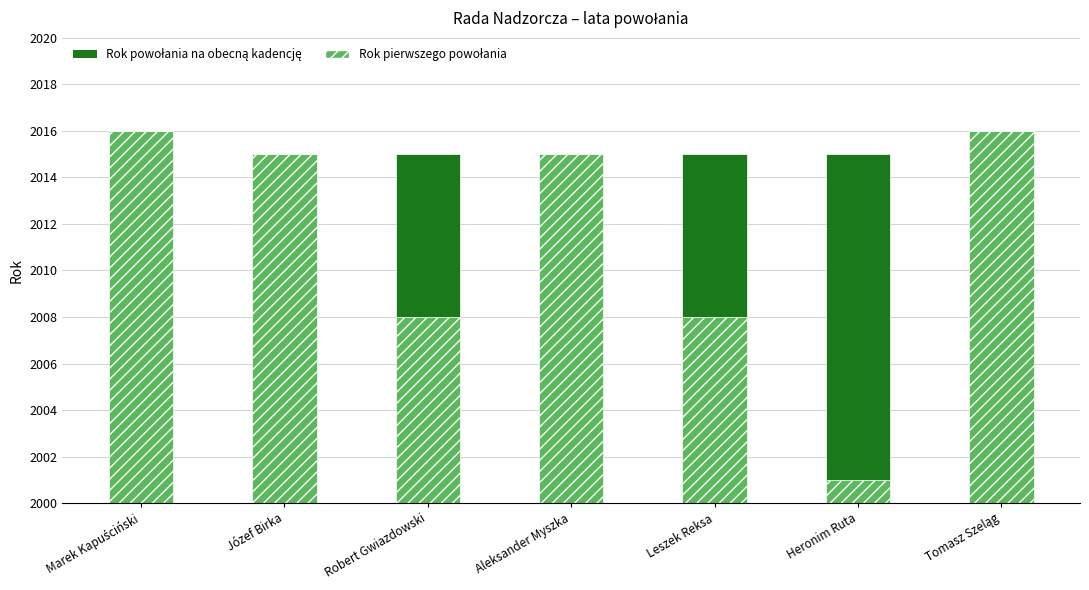

At how many categories does at least one series exceed 9?

5